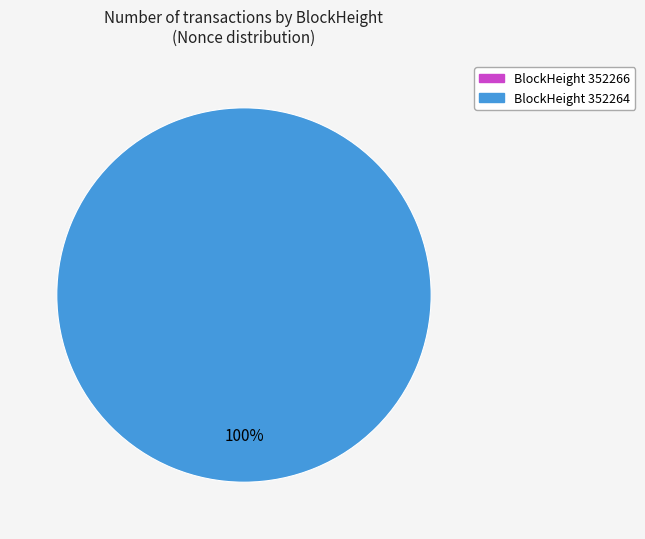

The 352266 slice represents 0% of the pie. True or false?

True